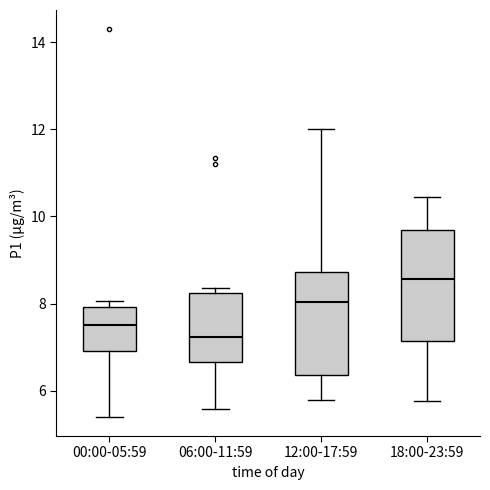

Where does the median line of the box for 00:00-05:59 sit on the y-axis? The values are not printed on the chart, so give them approximately, as read against the axis.

7.6